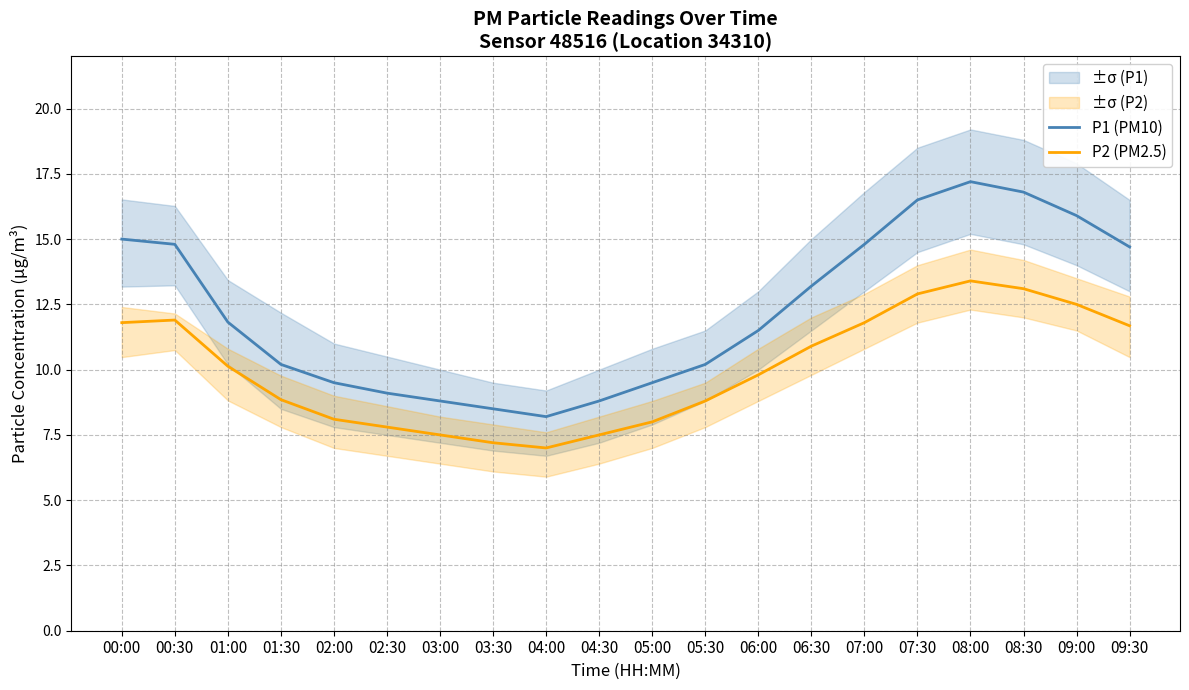

The P1 (PM10) series shows 8.5 at 03:30. True or false?

True